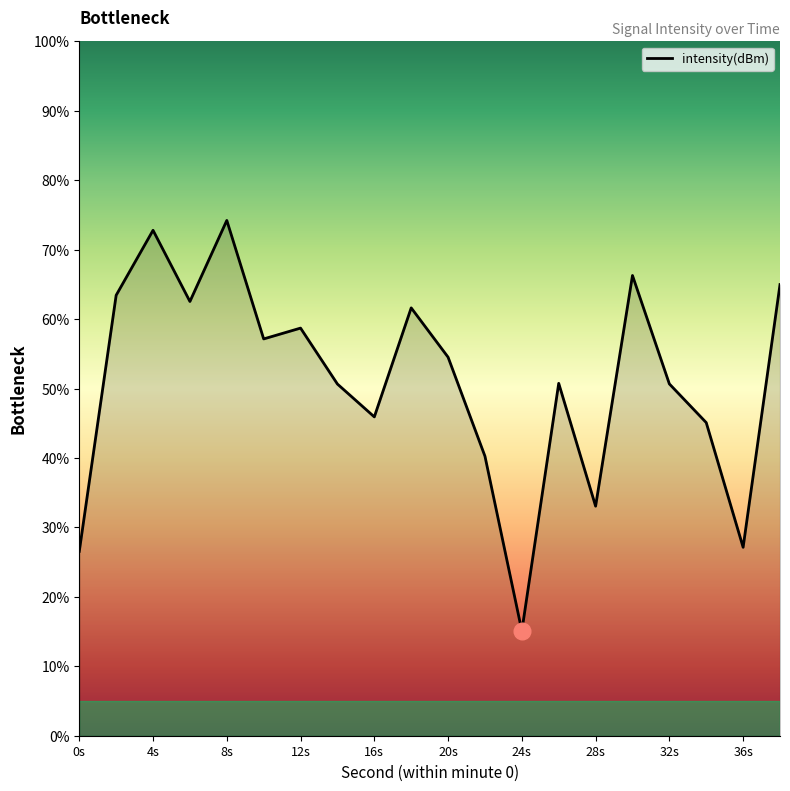

What is the difference between the maximum and minimum values?

59.1